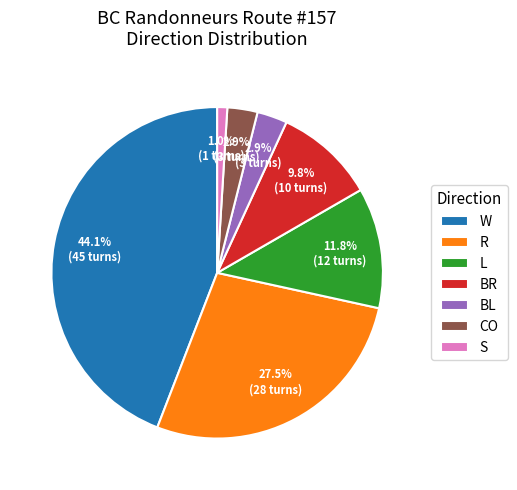

How many slices are in this pie chart?

7